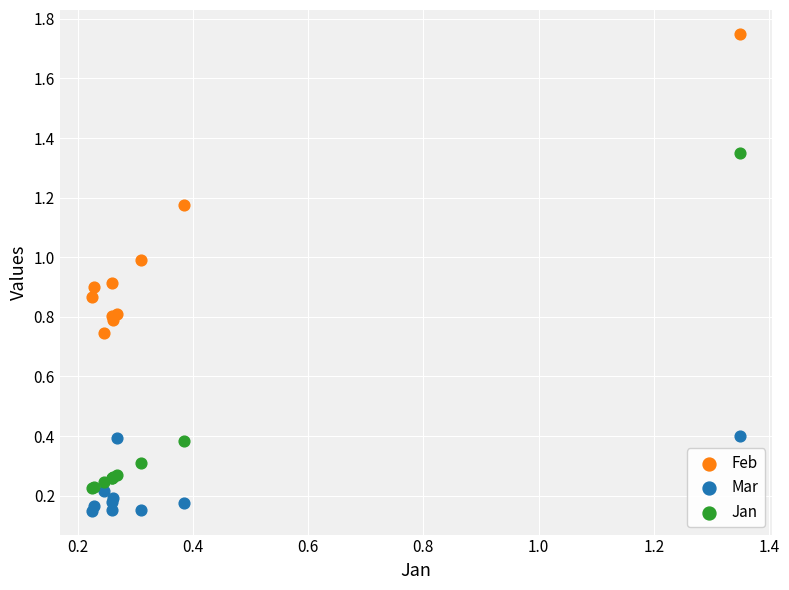

Which series reaches the minimum Y coordinate?

Mar